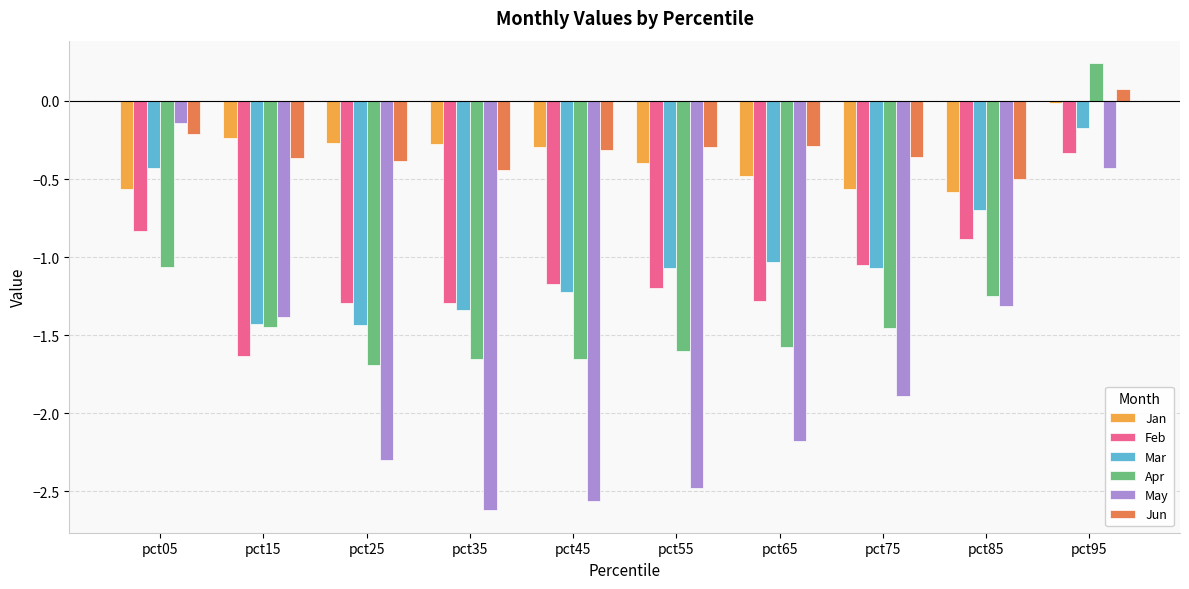

The value of May at pct35 is -0.8. True or false?

False